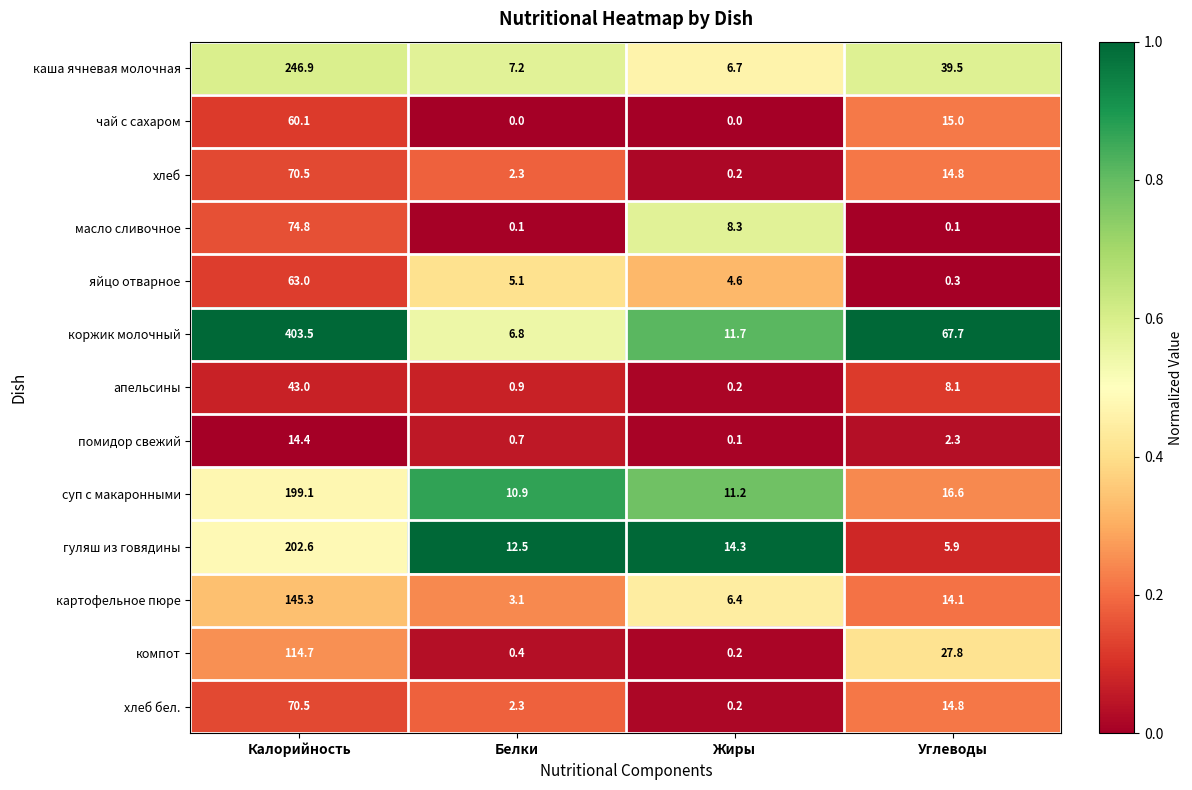

What is the sum of the коржик молочный values at Белки and Углеводы?

74.5